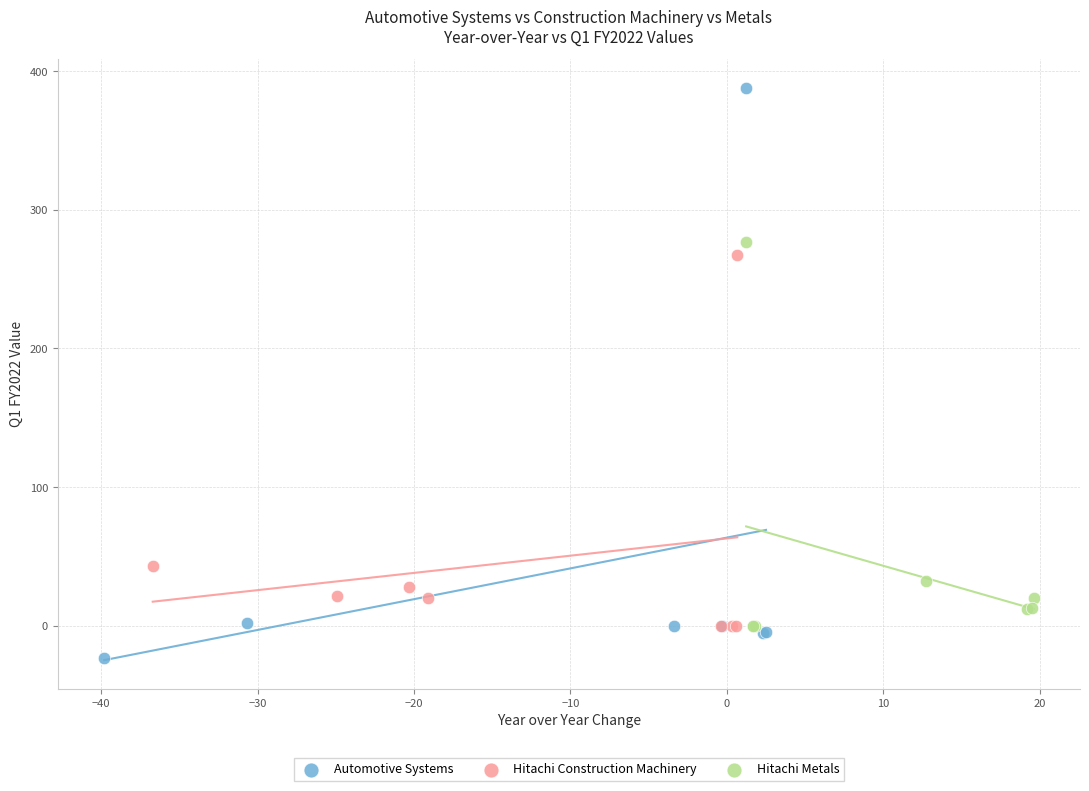

Which series contains the highest Y value?

Automotive Systems